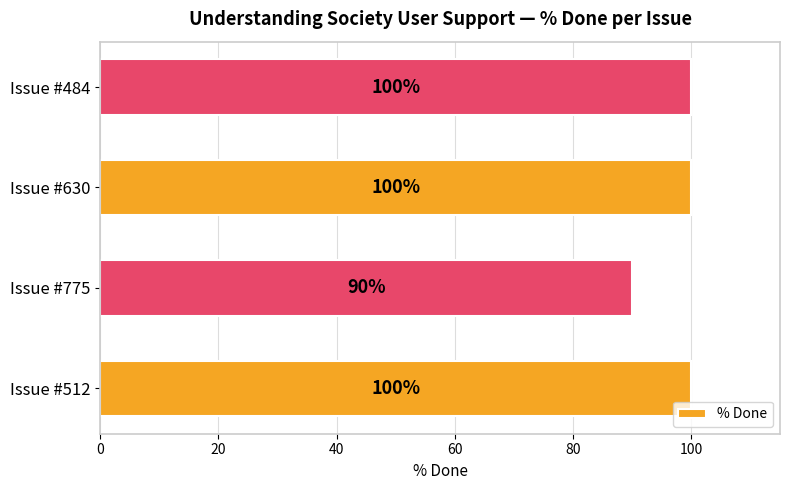

How many bars are there in total?

4